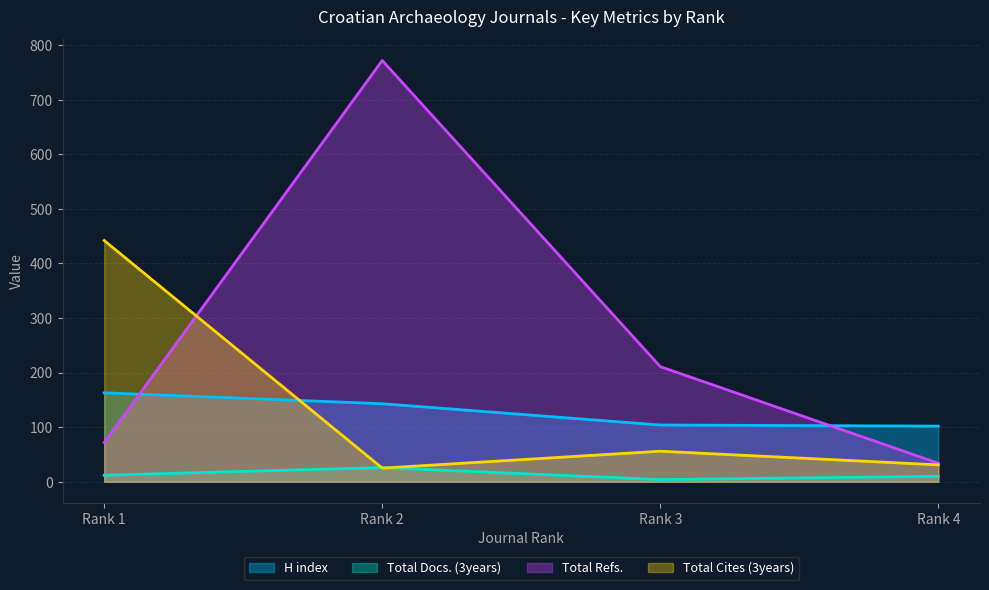

True or false: H index has a value of 102 at Rank 4.

True